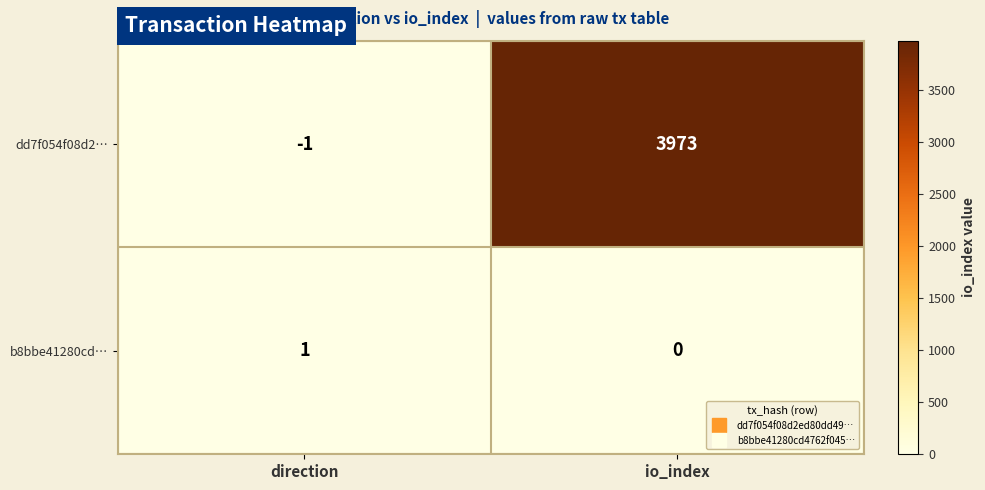

How many data points in b8bbe41280cd… are less than 1?

1